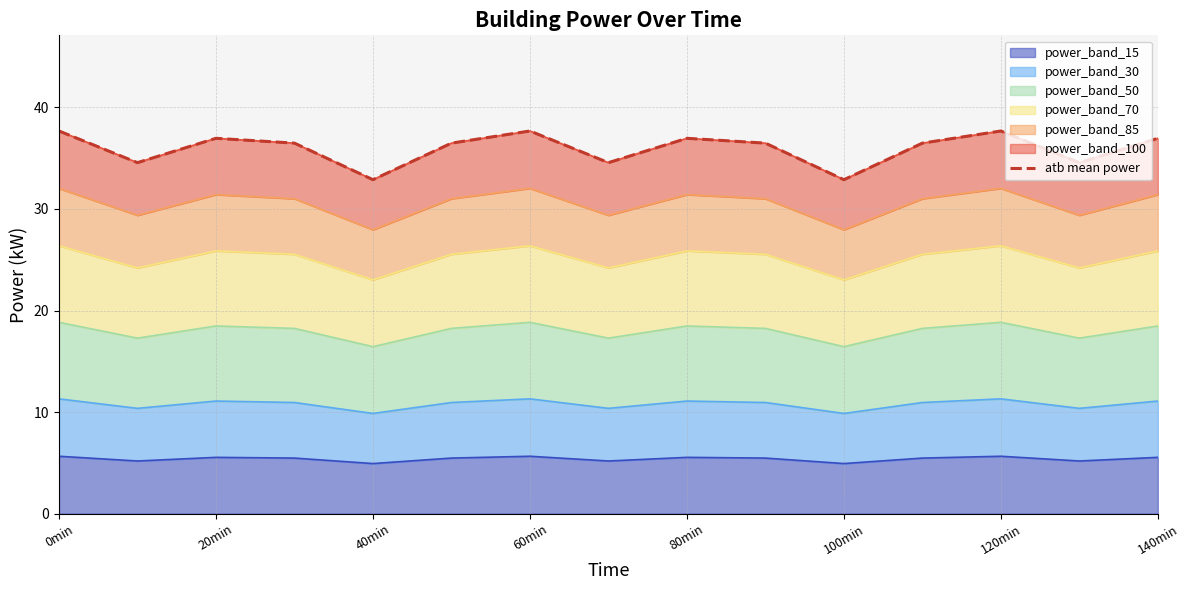

The value of power_band_15 at 20min is 2.4. True or false?

False